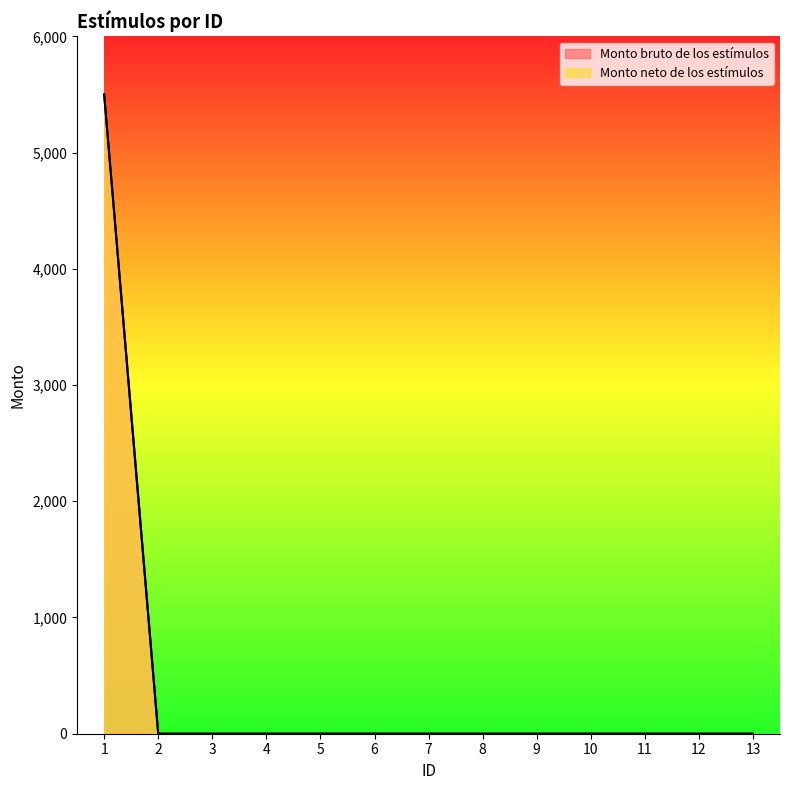

Which series has the widest spread of values?

Monto bruto de los estímulos